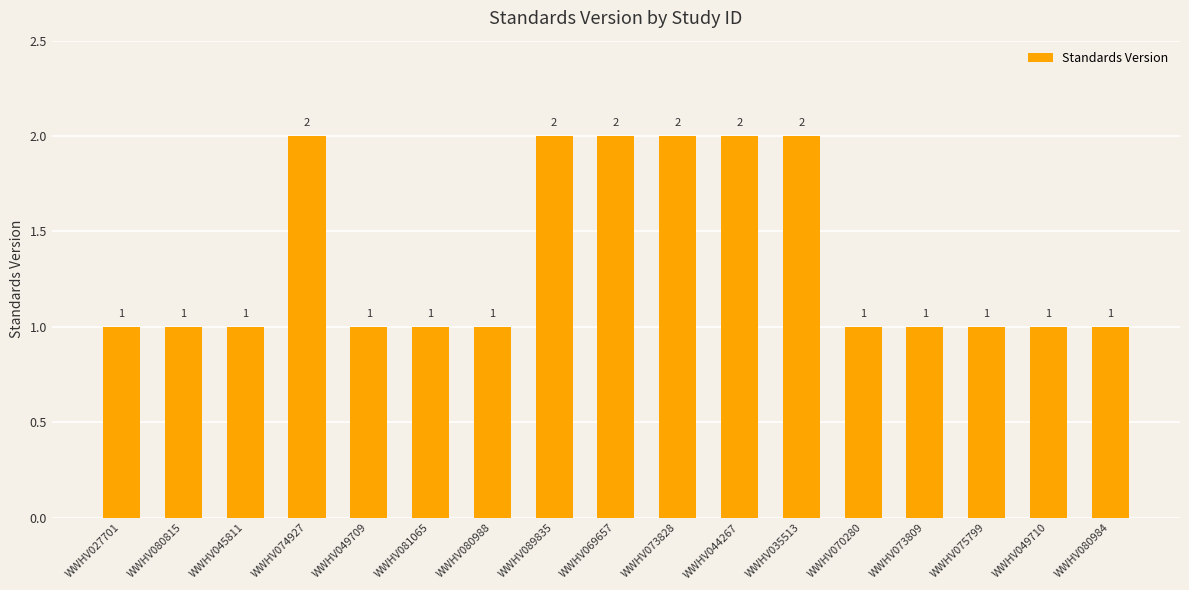

The chart shows a value of 0 at WWHV027701. True or false?

False